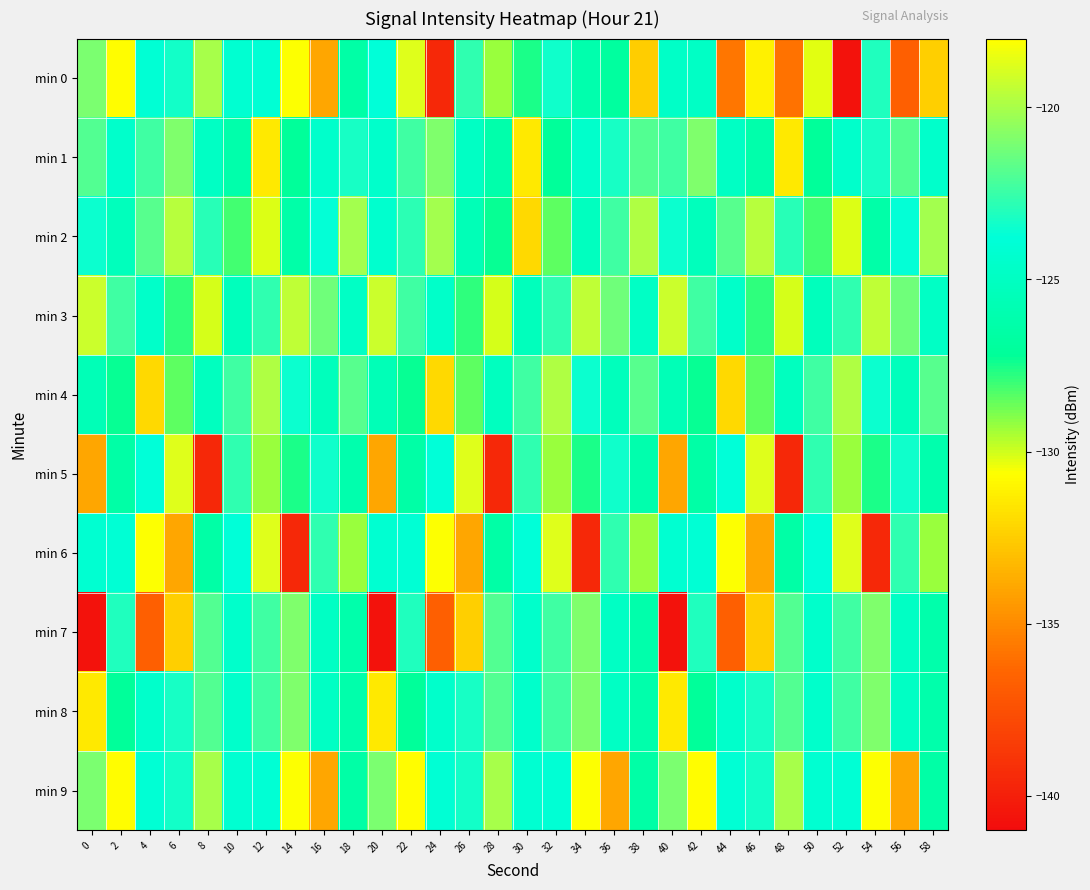

Which series has the largest range (max minus min)?

min 0